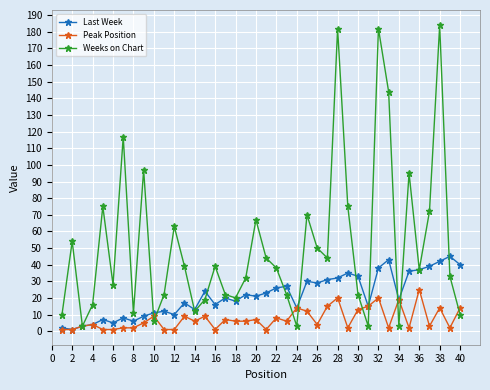

Rank the series by their maximum value, from highest to lowest.

Weeks on Chart, Last Week, Peak Position